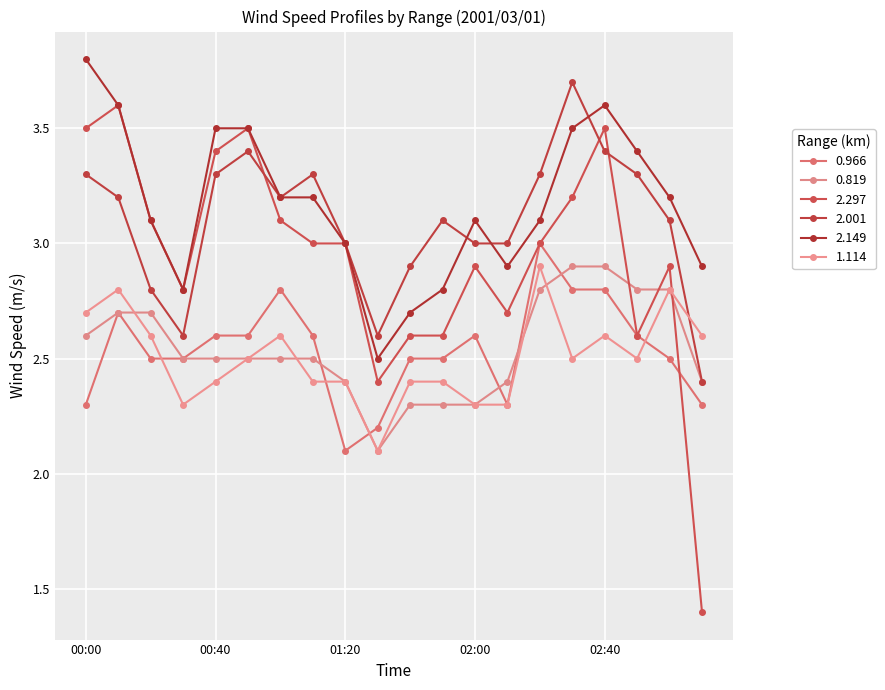

What is the value of the 2.149 point at the 1st from the left?

3.8